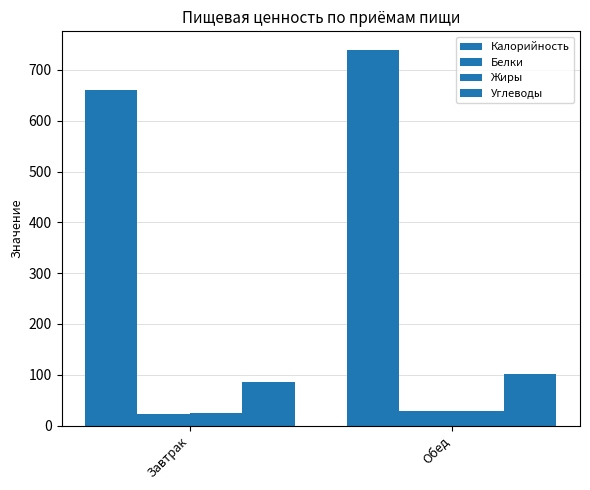

How many data points in Углеводы are above 101?

1